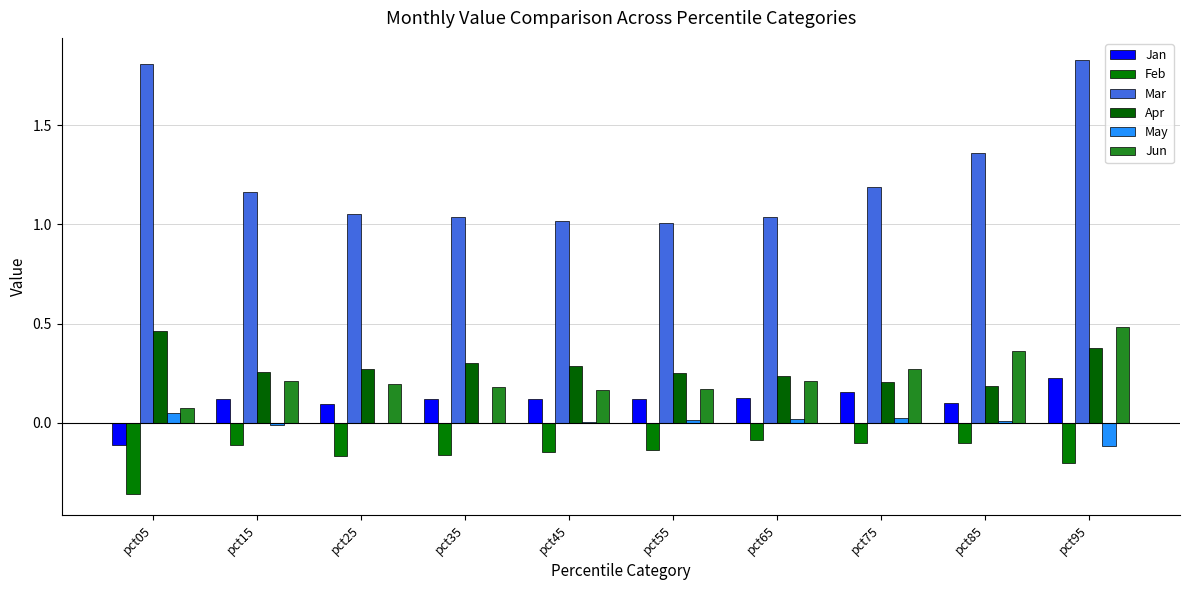

What are all the series names shown in the legend?

Jan, Feb, Mar, Apr, May, Jun